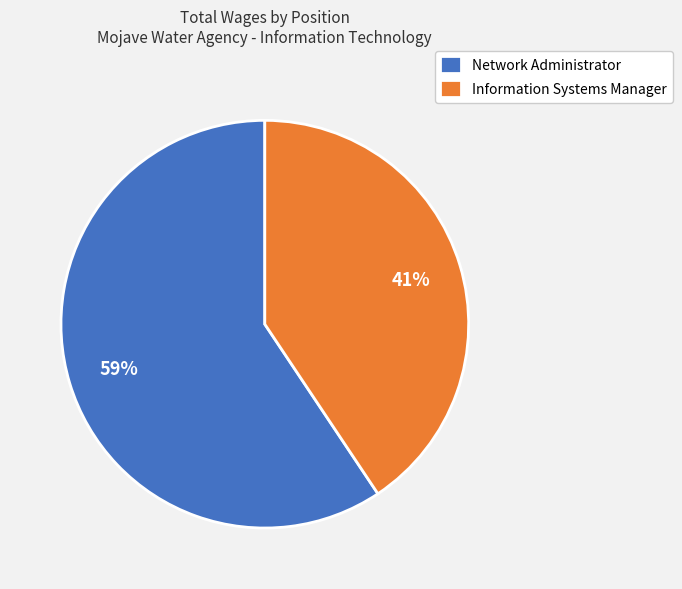

True or false: Information Systems Manager accounts for 41% of the total.

True